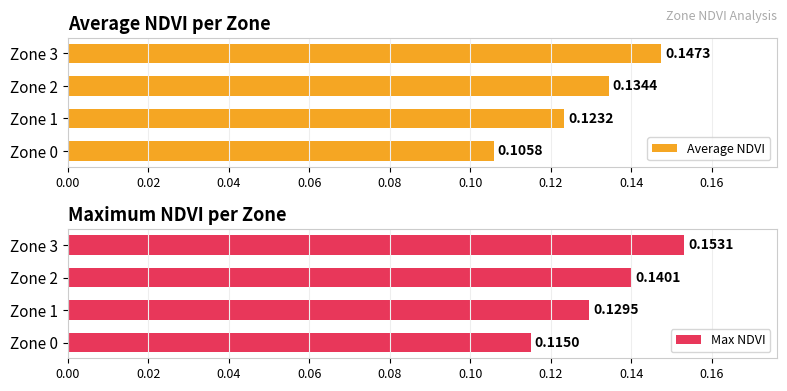

List the labels in order of Max NDVI value, largest first.

Zone 3, Zone 2, Zone 1, Zone 0